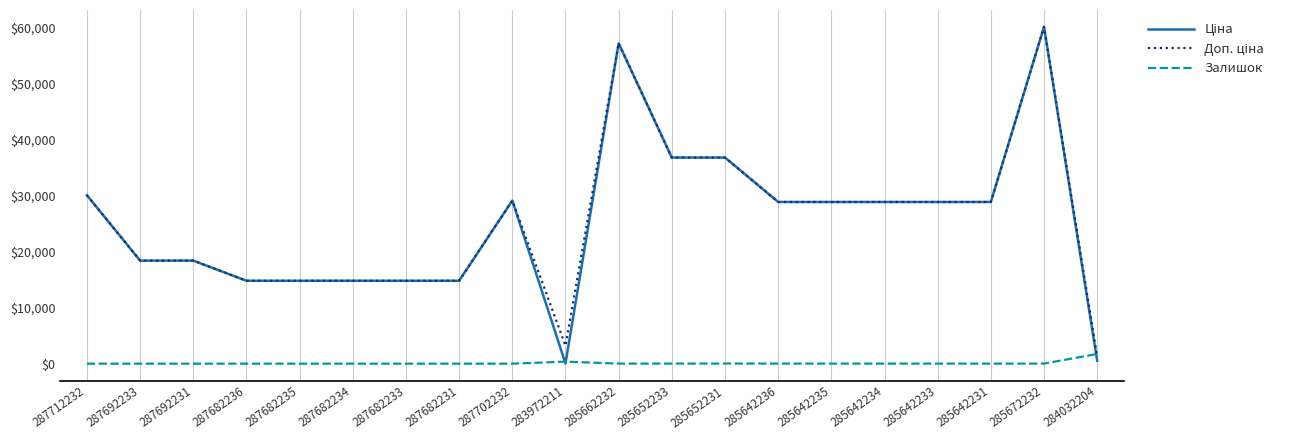

What is the total value across all series at 287692233?

36841.7